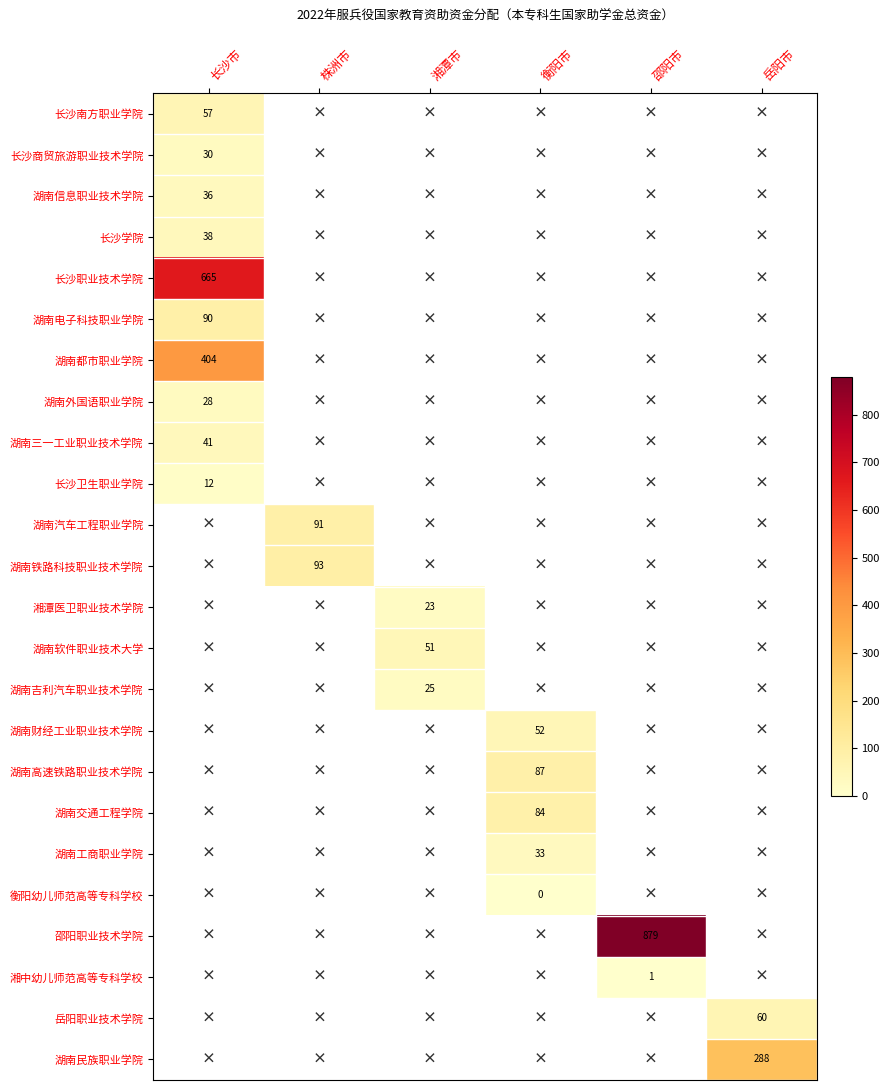

List the labels in order of 湖南都市职业学院 value, largest first.

长沙市, 株洲市, 湘潭市, 衡阳市, 邵阳市, 岳阳市